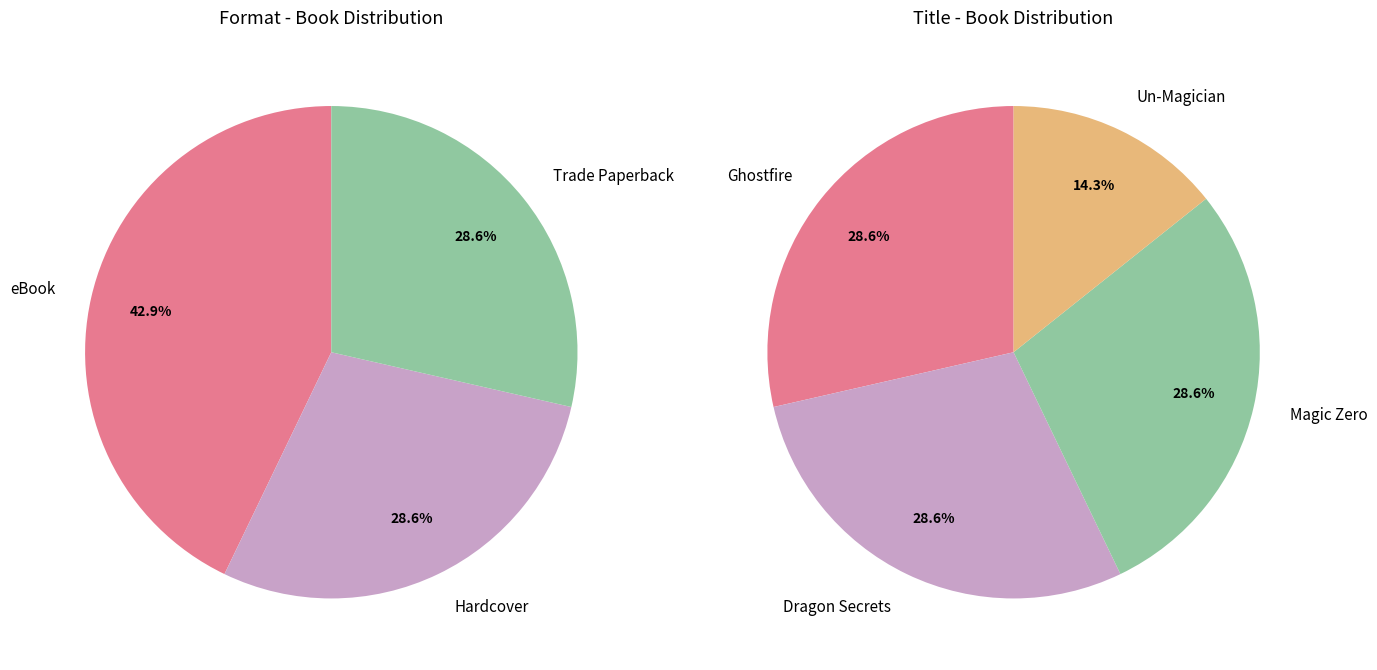

Is there any slice that represents more than half of the pie?

No